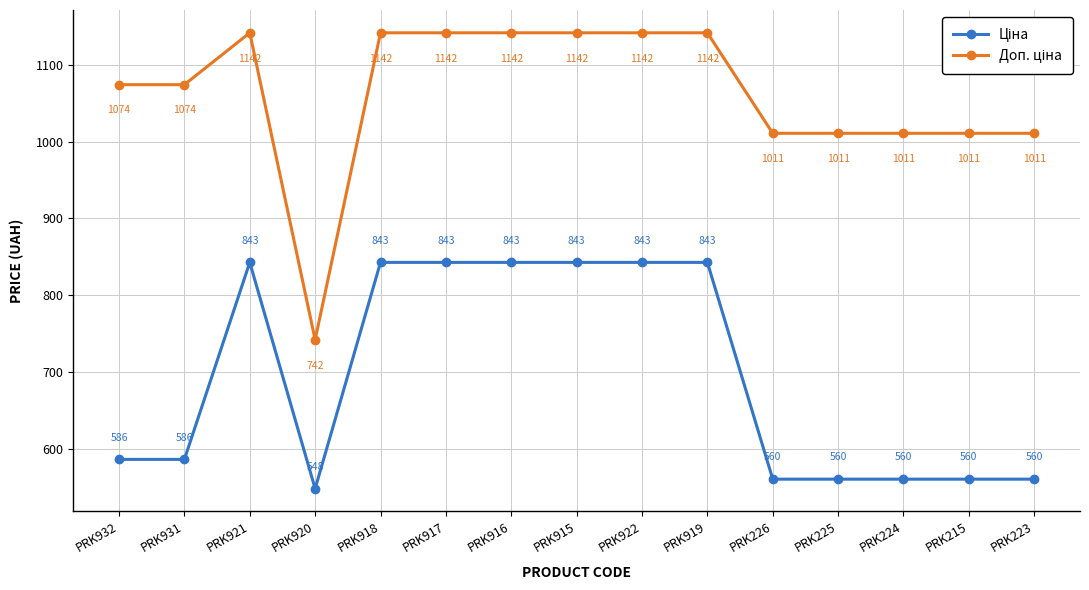

Which label corresponds to the smallest value in the chart?

PRK920